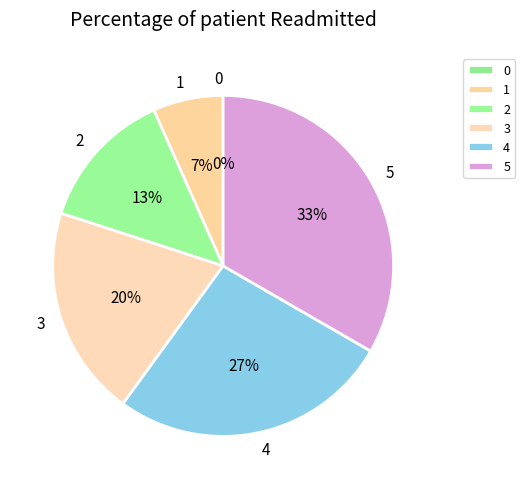

To the nearest percent, what is the difference between the 4 and 3 slice percentages?

7%